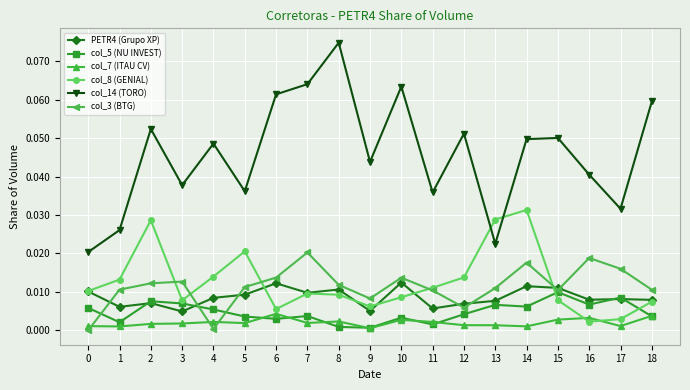

Is it true that PETR4 (Grupo XP) equals 0.0 at 10?

True